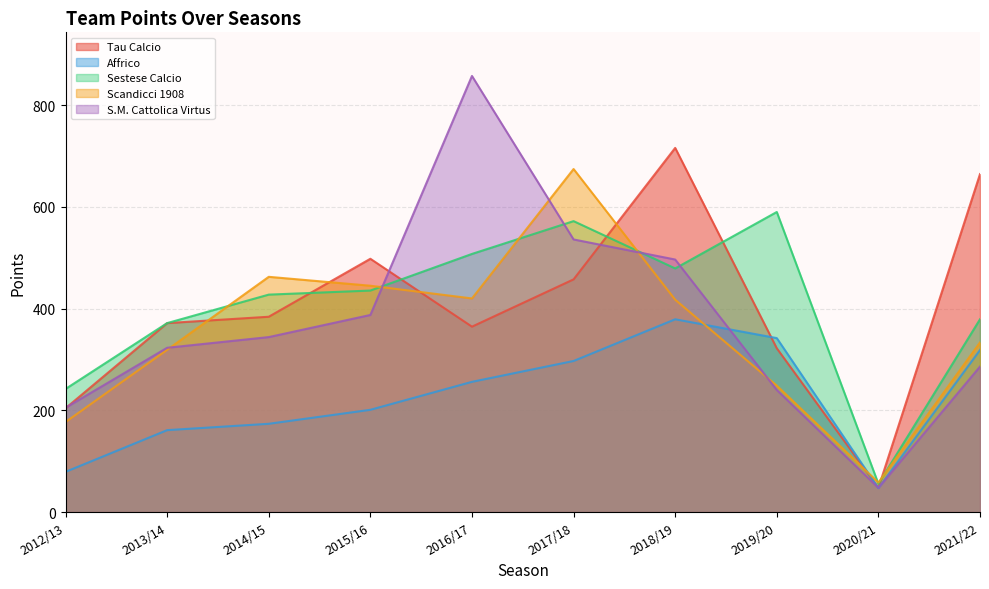

What are all the series names shown in the legend?

Tau Calcio, Affrico, Sestese Calcio, Scandicci 1908, S.M. Cattolica Virtus